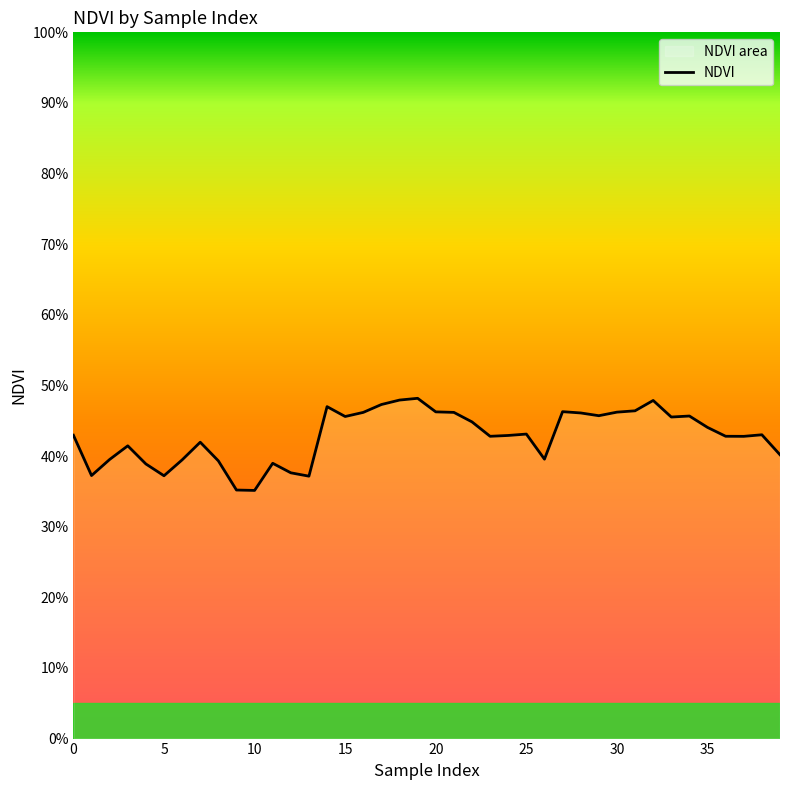

How many data points does each series have?

40